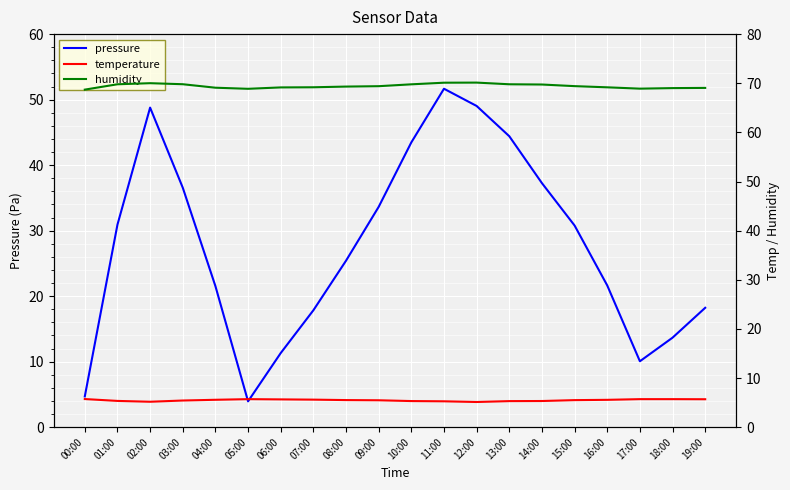

What is the lowest value of the humidity series?

68.7